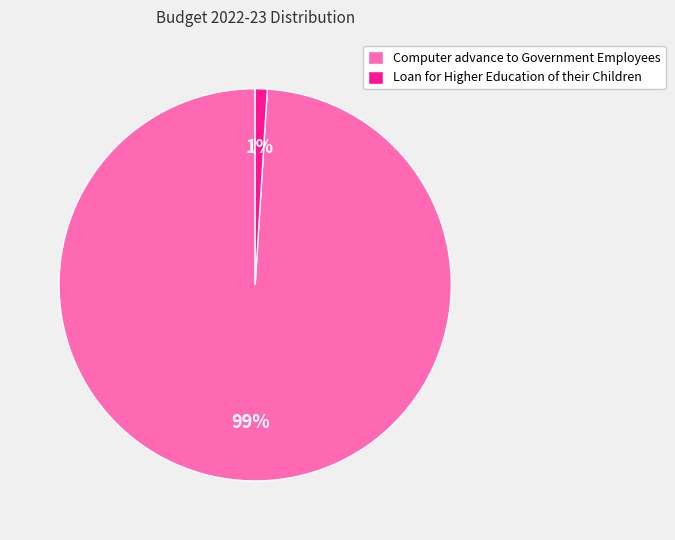

What is the majority slice?

Computer advance to Government Employees